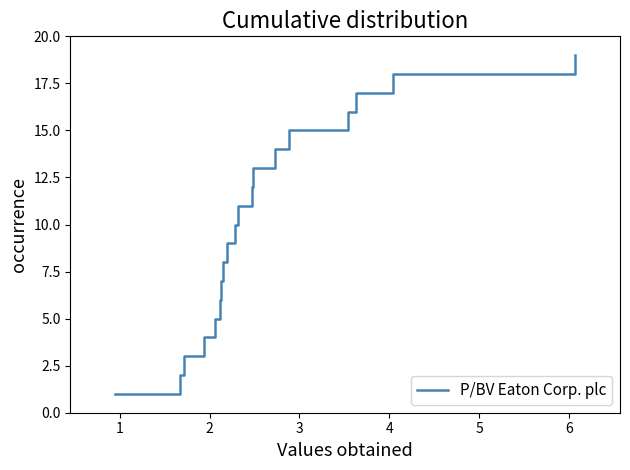

What is the greatest value displayed?

19